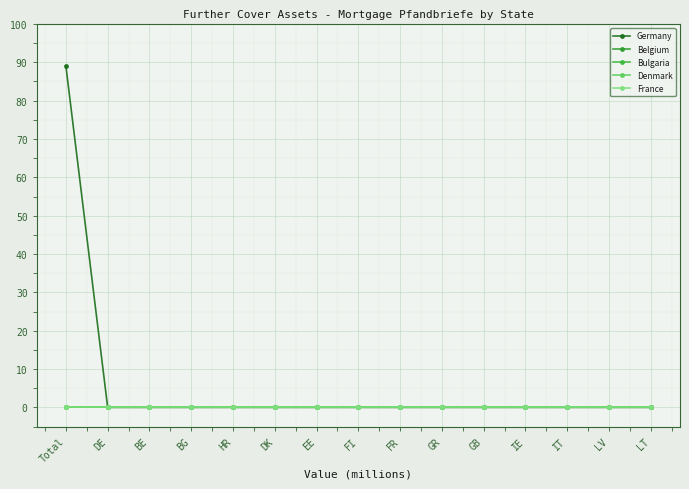

At how many categories does at least one series exceed 54?

1